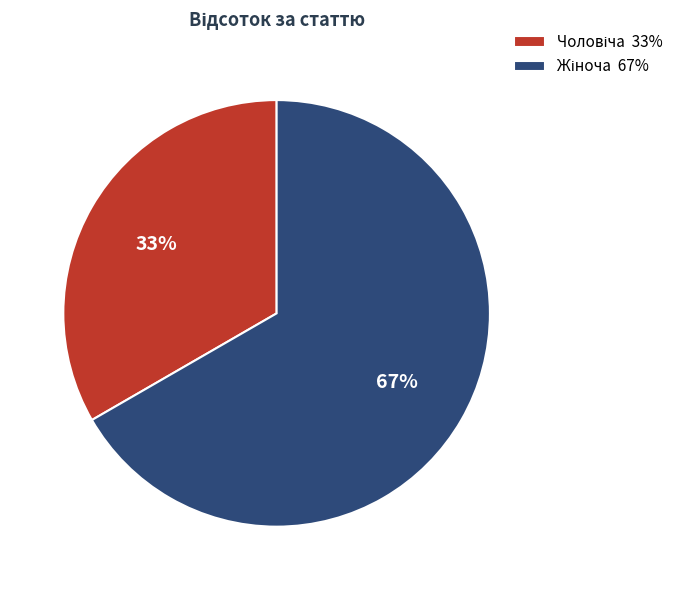

Is there a majority slice in this chart?

Yes